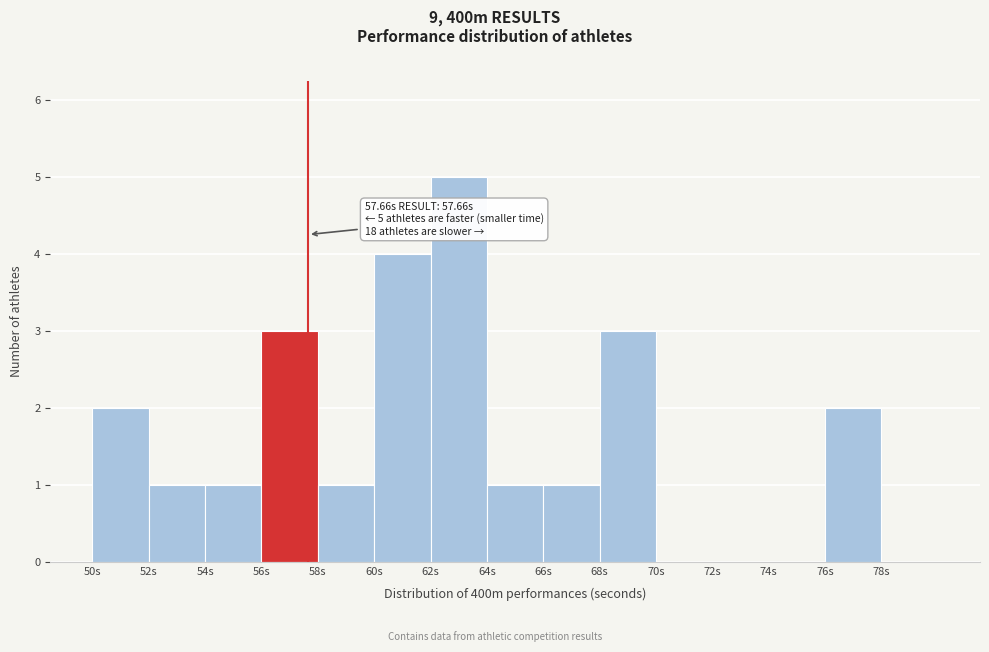

Over which range of the x-axis is the bar tallest?

62 to 64